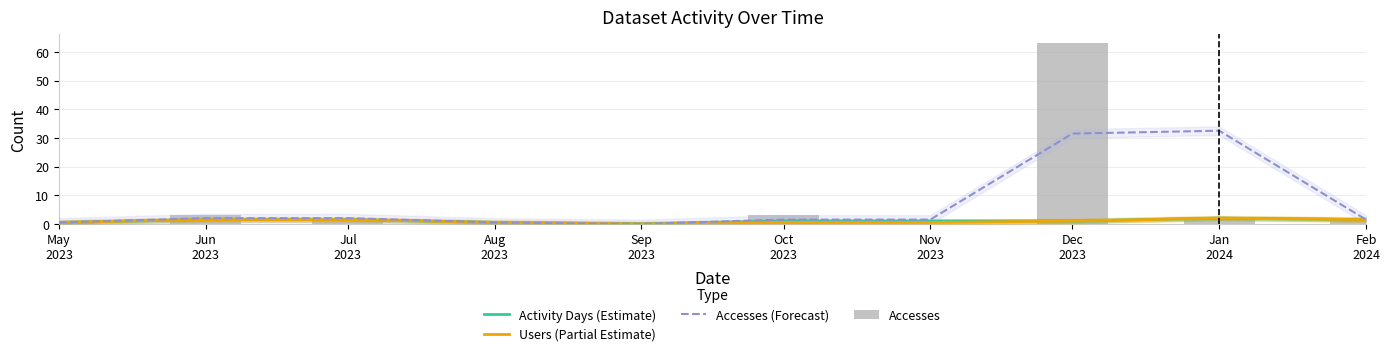

What is the difference between the Activity Days (Estimate) values at Oct
2023 and Aug
2023?

0.5